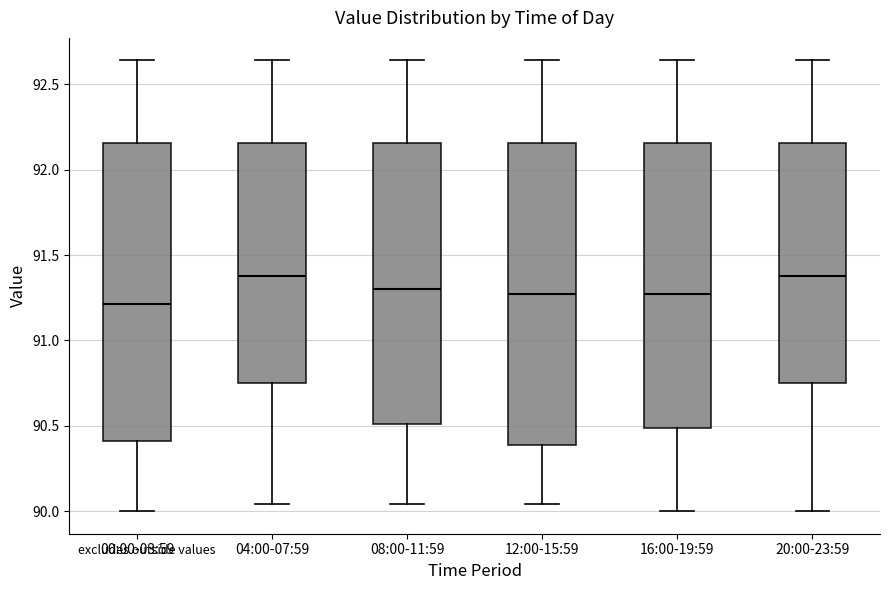

Reading left to right, transcribe this box plot: for each box, give where its median line is, the range the box spans, and where its two whiskers end, as read against the y-axis. The values are not printed on the chart, so give them approximately, as read against the axis.

00:00-03:59: median 91.20, box 90.40 to 92.15, whiskers 90.00 to 92.65
04:00-07:59: median 91.40, box 90.75 to 92.15, whiskers 90.05 to 92.65
08:00-11:59: median 91.30, box 90.50 to 92.15, whiskers 90.05 to 92.65
12:00-15:59: median 91.25, box 90.40 to 92.15, whiskers 90.05 to 92.65
16:00-19:59: median 91.25, box 90.50 to 92.15, whiskers 90.00 to 92.65
20:00-23:59: median 91.40, box 90.75 to 92.15, whiskers 90.00 to 92.65